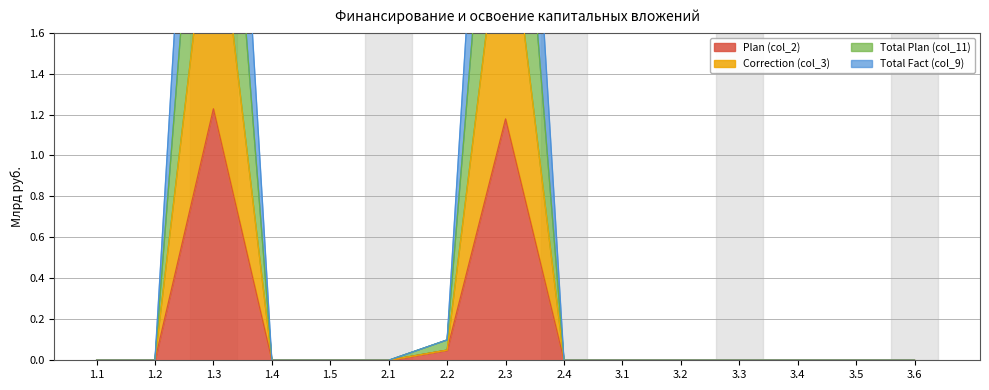

Which category has the highest value in the Plan (col_2) series?

1.3